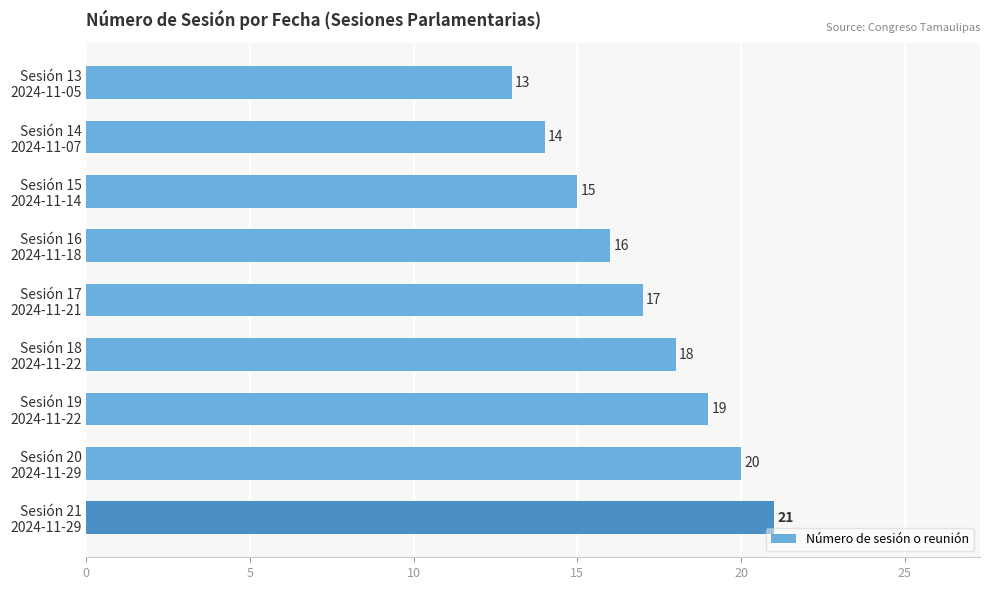

Count the values in the range 15 to 19.

5